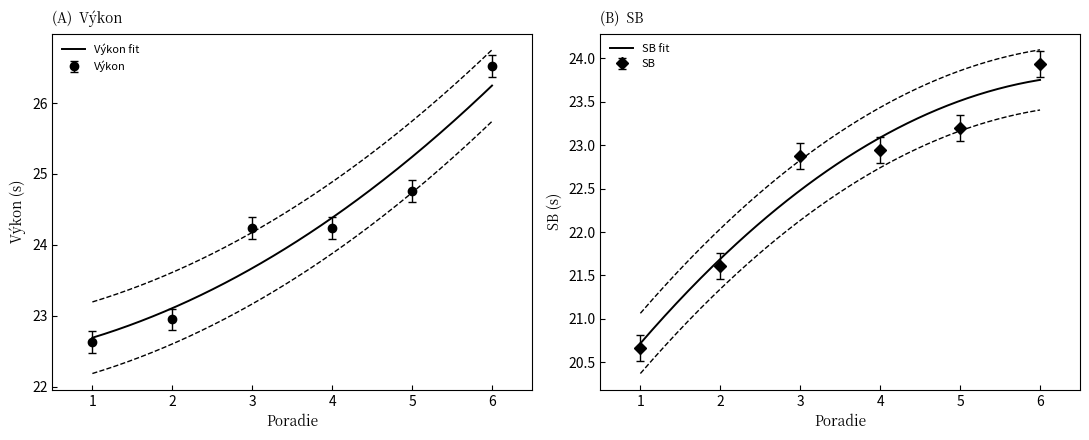

What is the value of the Výkon point at the 6th from the left?

26.5